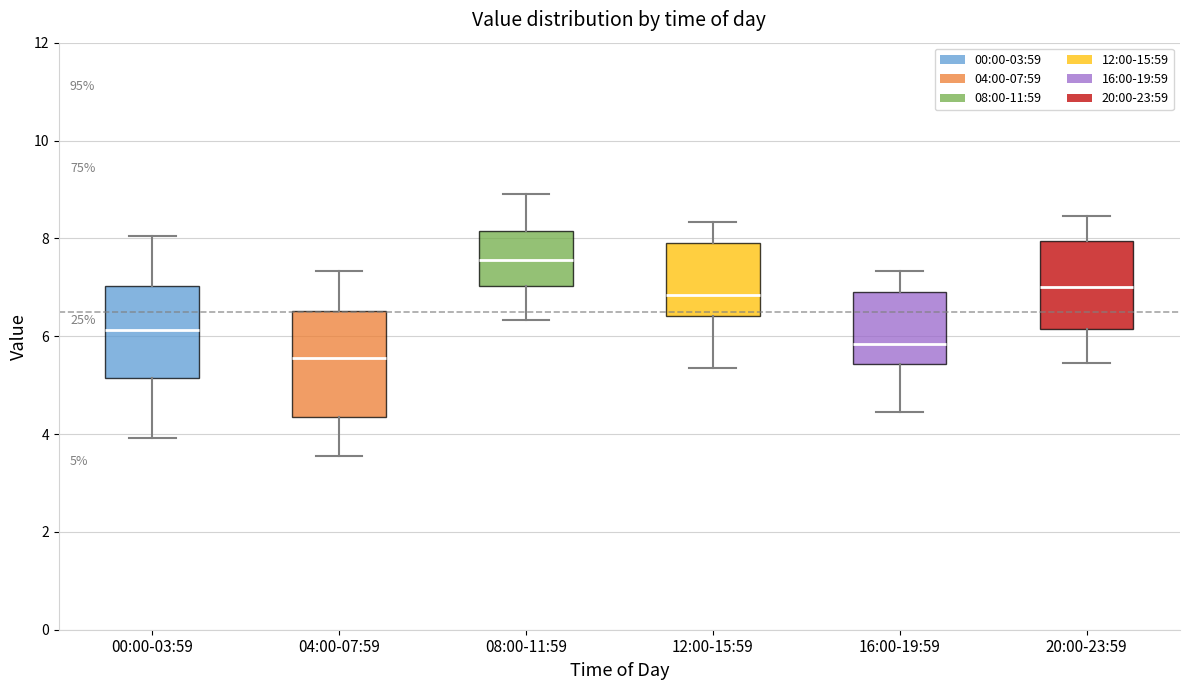

Which box's median line is the lowest?

04:00-07:59